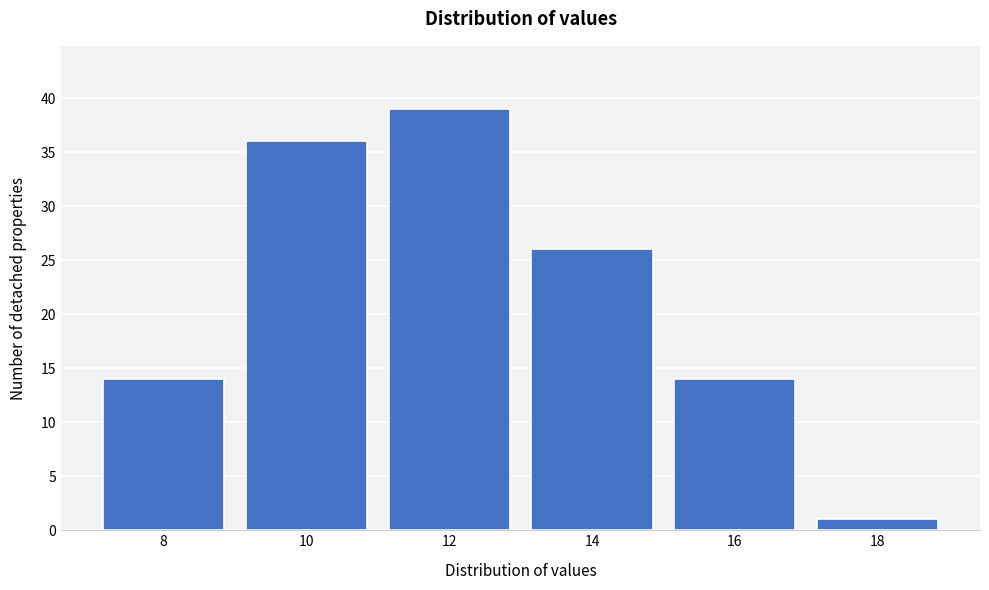

Reading right to left, list all the values displayed in this chart.

18=1	16=14	14=26	12=39	10=36	8=14